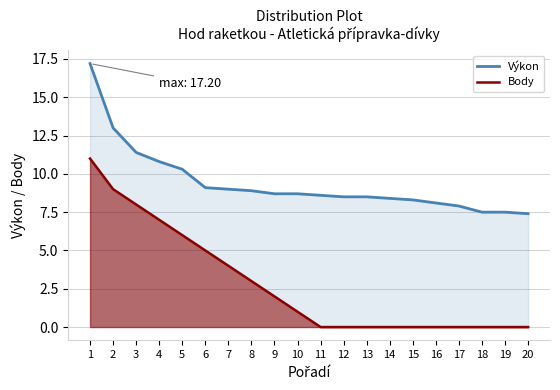

What is the value of the Výkon point at the 4th from the left?

10.8